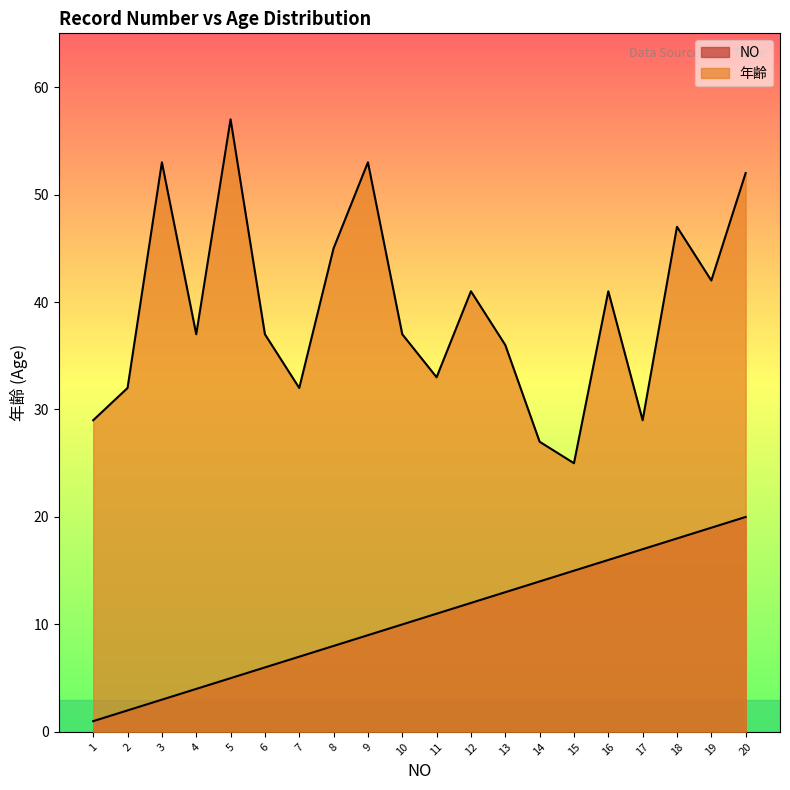

What is the total value across all series at 9?

62